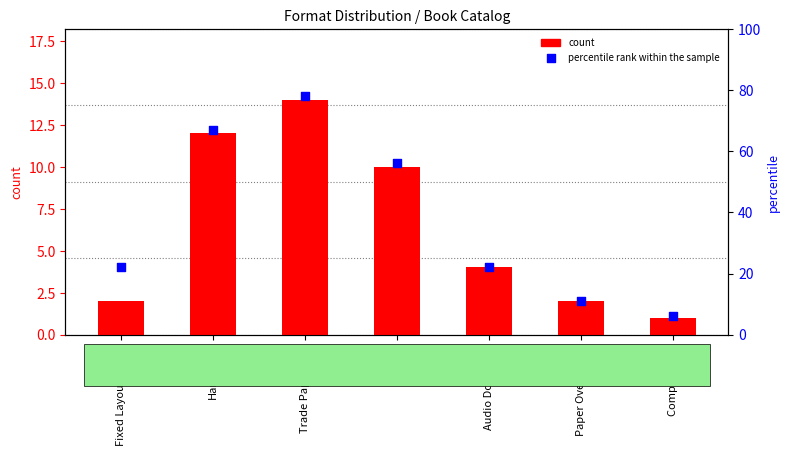

Which series has the largest total across all categories?

percentile rank within the sample